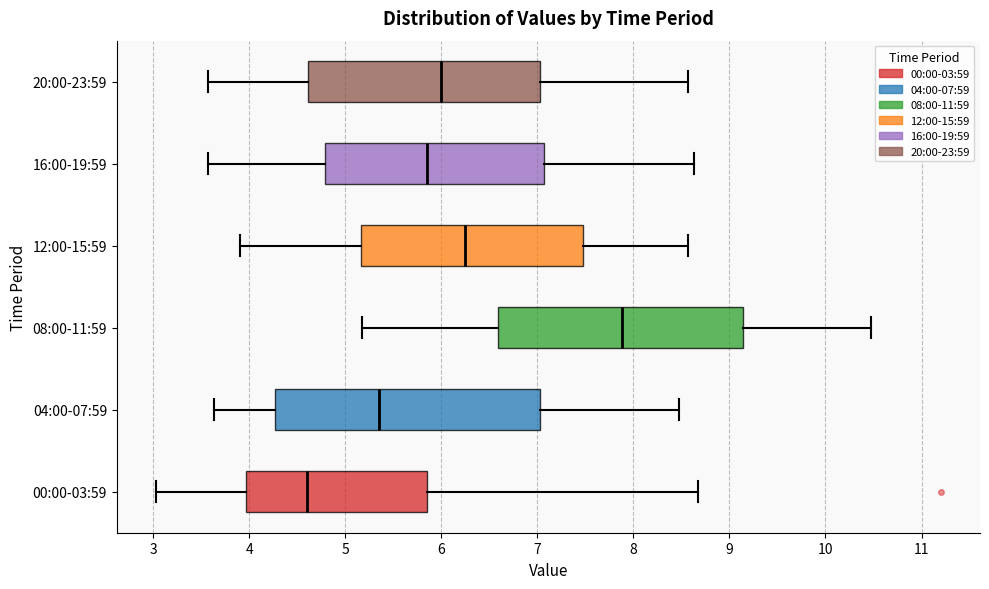

Reading bottom to top, read every box against the x-axis: the position of its median line, the range the box covers, and the ends of its whiskers. The values are not printed on the chart, so give them approximately, as read against the axis.

00:00-03:59: median 4.6, box 4.0 to 5.9, whiskers 3.0 to 8.7
04:00-07:59: median 5.4, box 4.3 to 7.0, whiskers 3.6 to 8.5
08:00-11:59: median 7.9, box 6.6 to 9.1, whiskers 5.2 to 10.5
12:00-15:59: median 6.3, box 5.2 to 7.5, whiskers 3.9 to 8.6
16:00-19:59: median 5.9, box 4.8 to 7.1, whiskers 3.6 to 8.6
20:00-23:59: median 6.0, box 4.6 to 7.0, whiskers 3.6 to 8.6